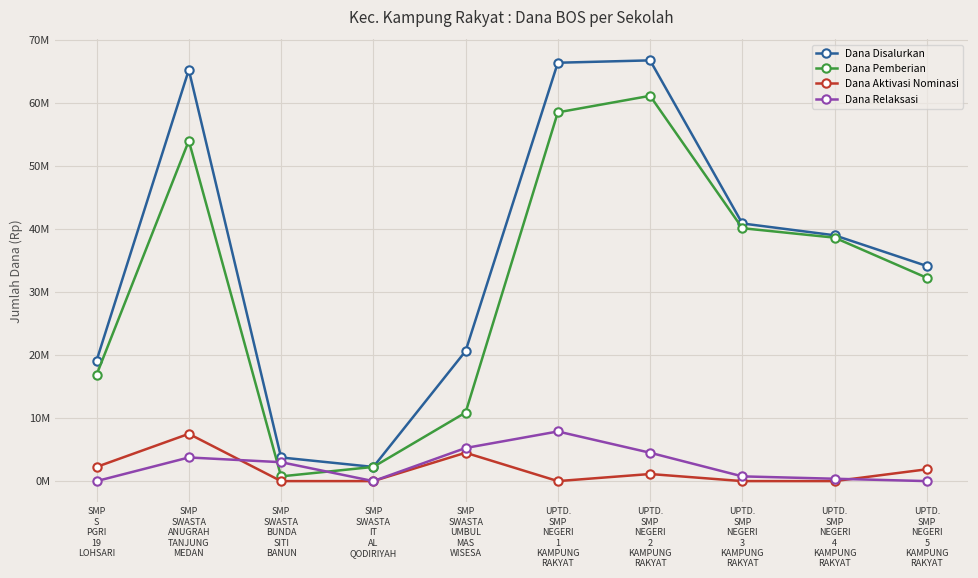

What are all the series names shown in the legend?

Dana Disalurkan, Dana Pemberian, Dana Aktivasi Nominasi, Dana Relaksasi